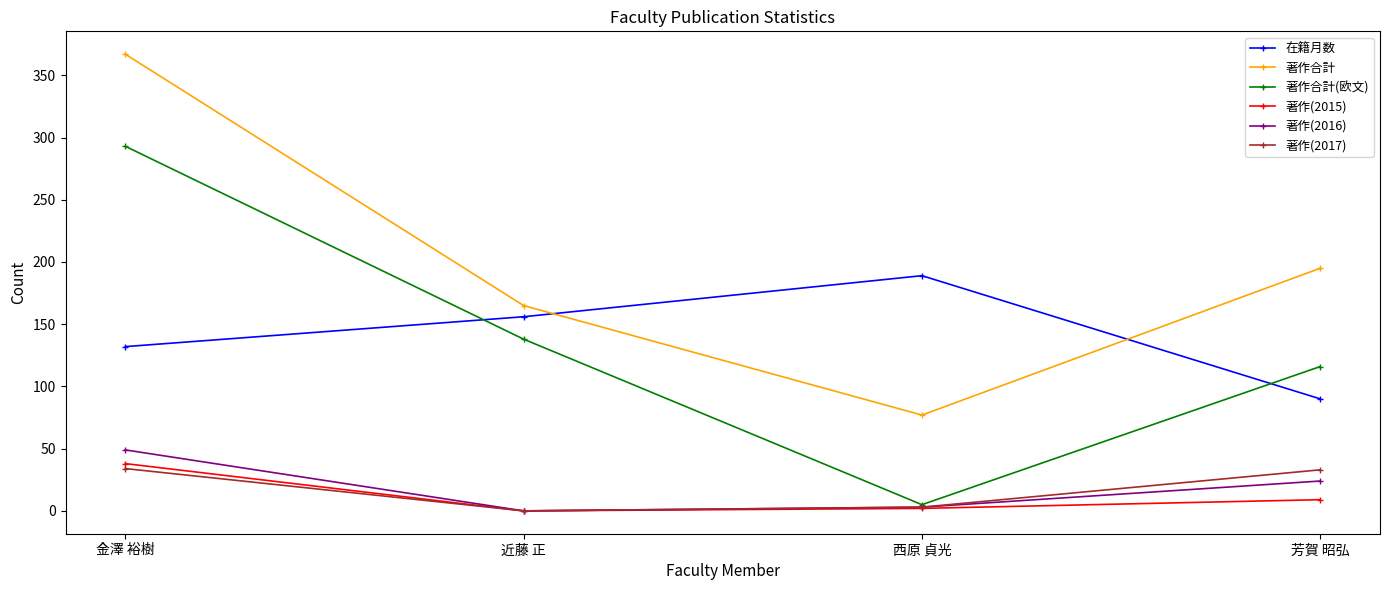

How many interior local valleys does the 著作(2017) series have?

1